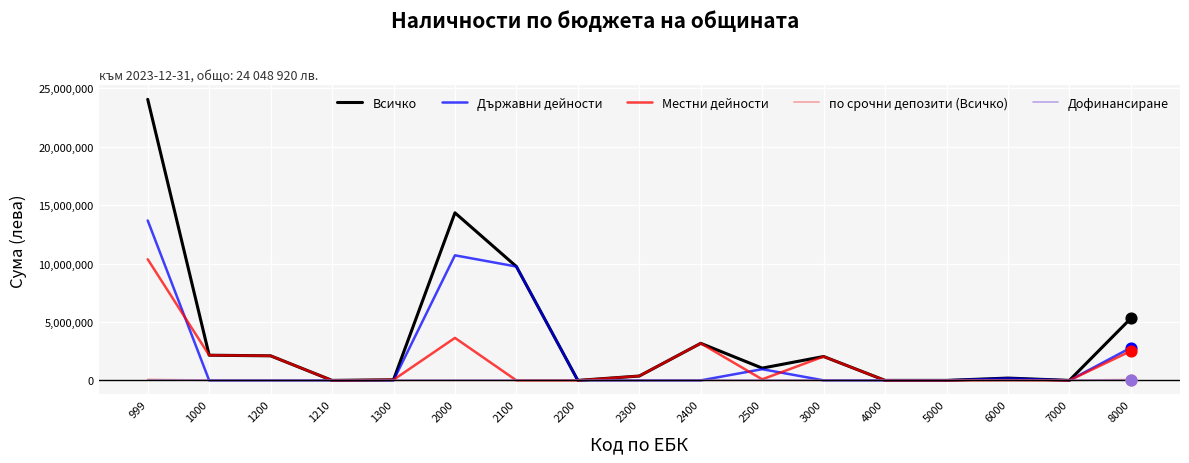

What are all the series names shown in the legend?

Всичко, Държавни дейности, Местни дейности, по срочни депозити (Всичко), Дофинансиране